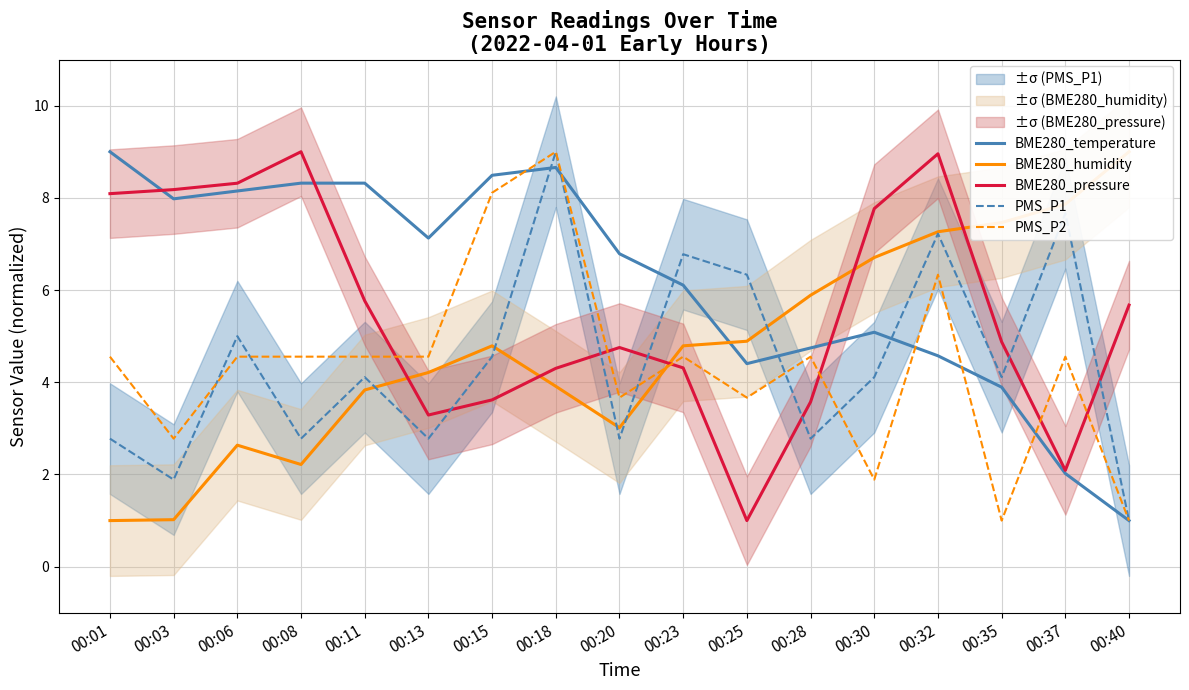

List the labels in order of BME280_pressure value, largest first.

00:08, 00:32, 00:06, 00:03, 00:01, 00:30, 00:11, 00:40, 00:35, 00:20, 00:23, 00:18, 00:15, 00:28, 00:13, 00:37, 00:25